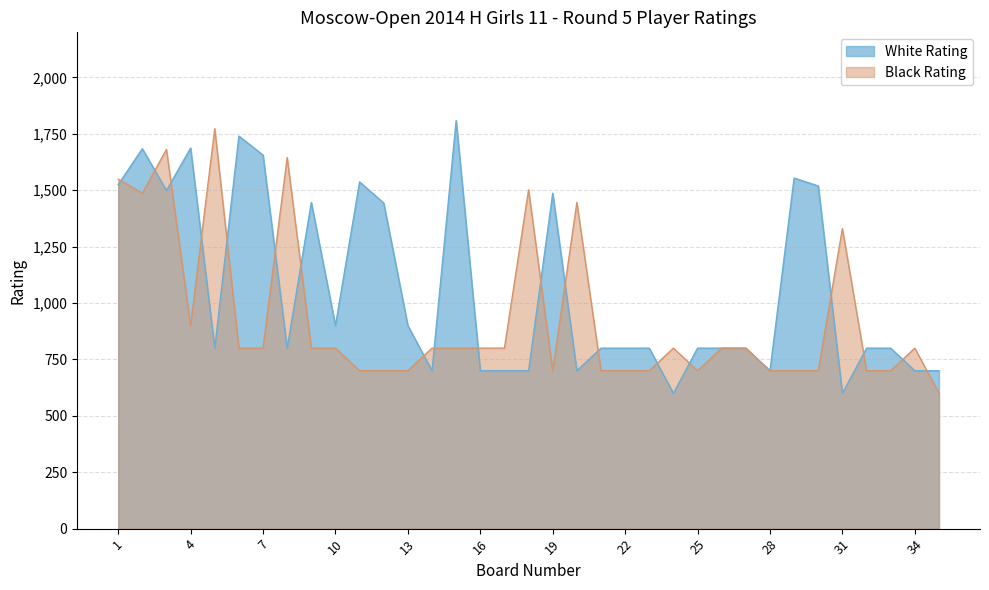

Is it true that Black Rating equals 1330 at 31?

True